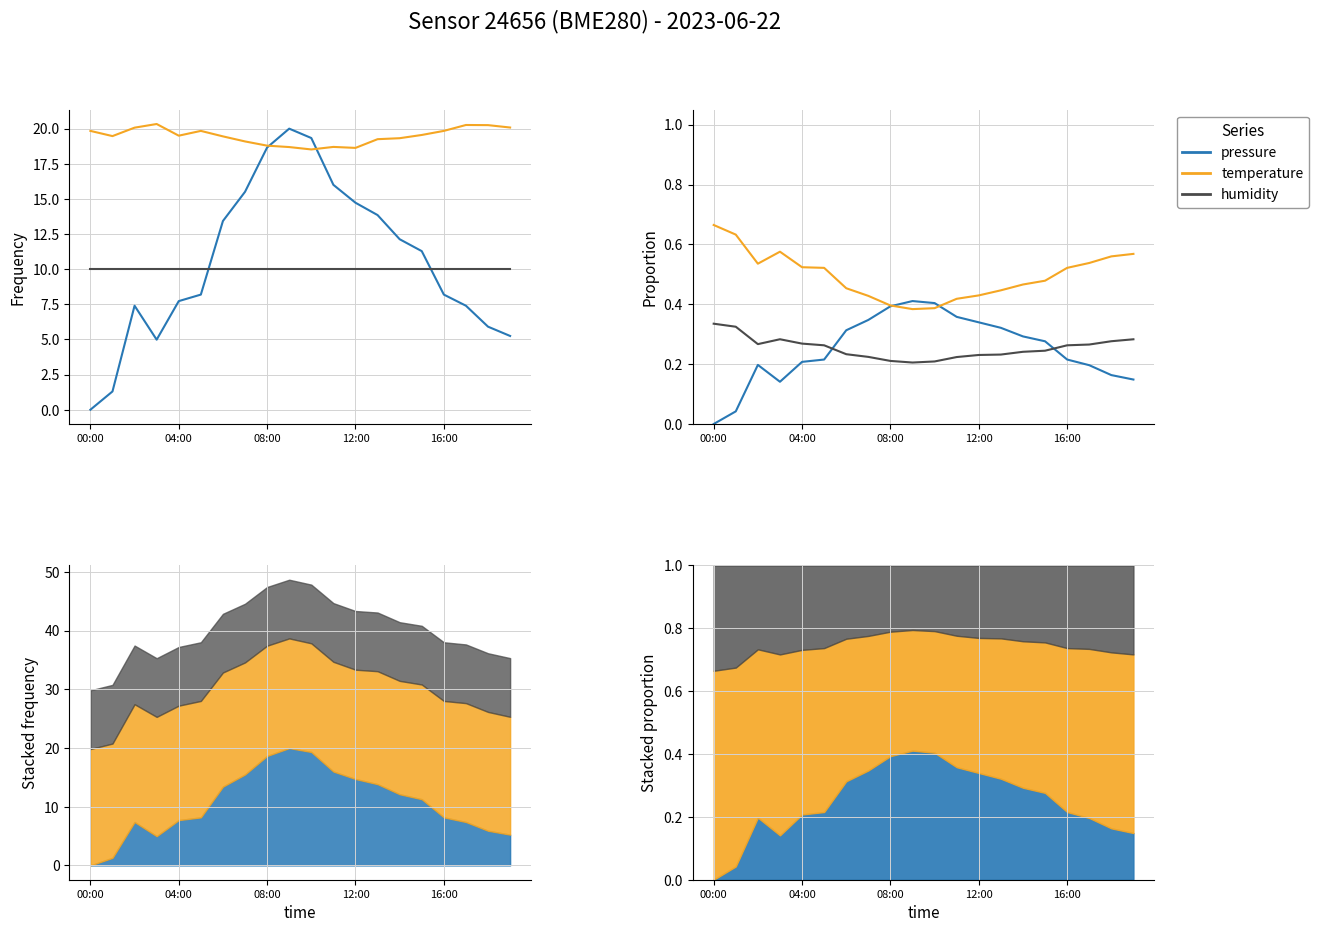

Count the number of data series in this chart.

3